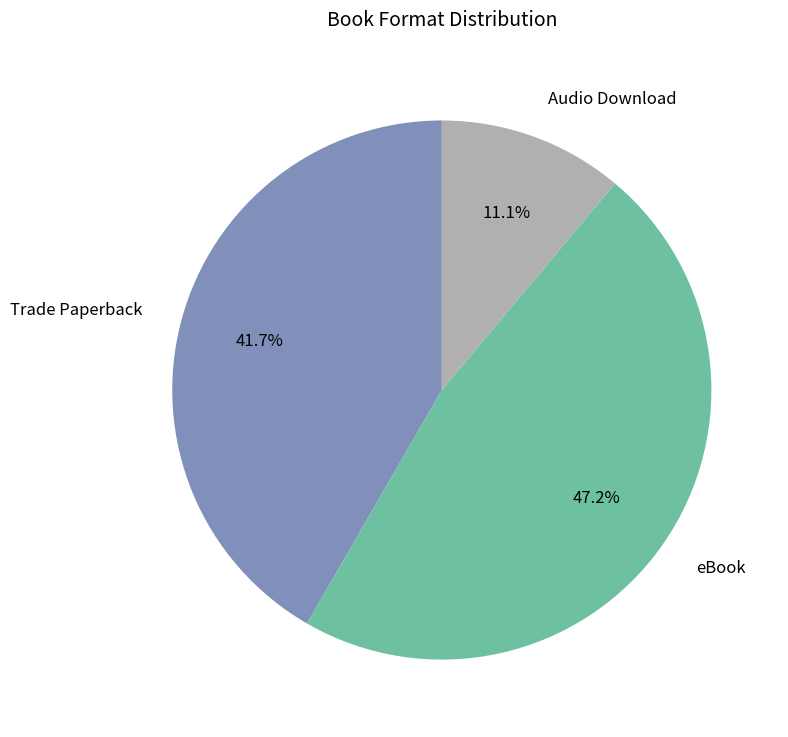

Which slice is the smallest?

Audio Download